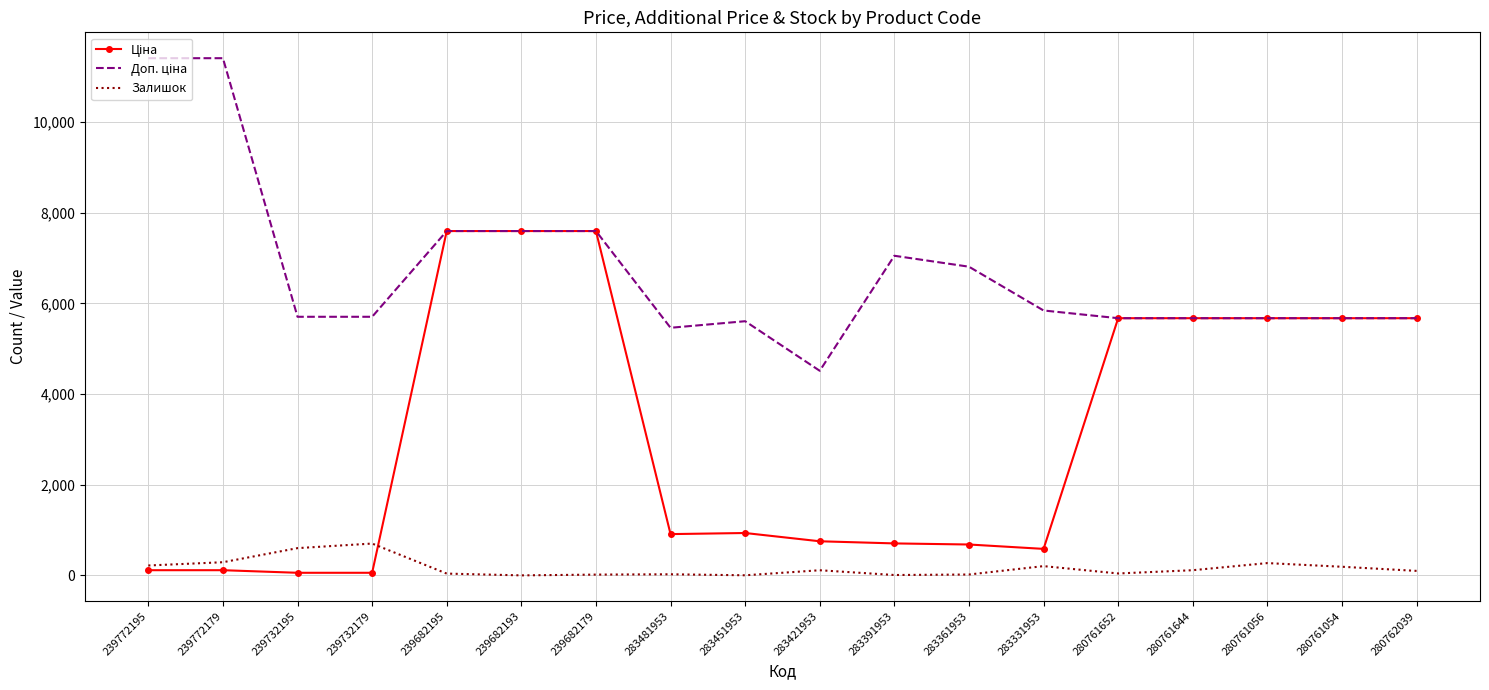

What is the greatest value displayed?

11410.0